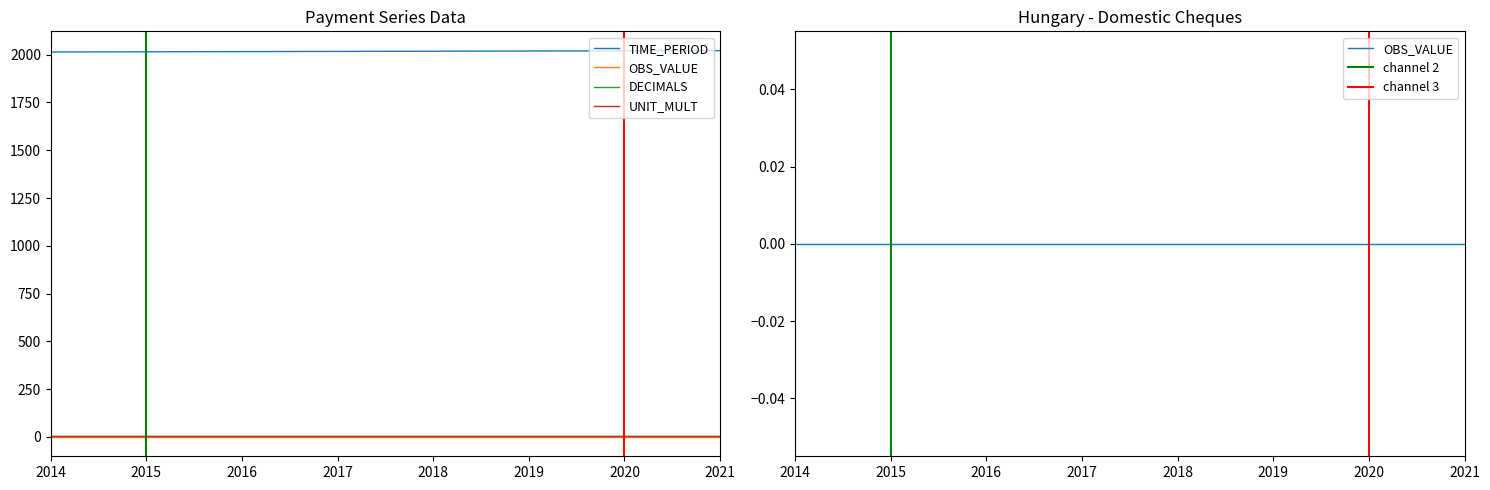

At which label is OBS_VALUE closest to 0?

2014